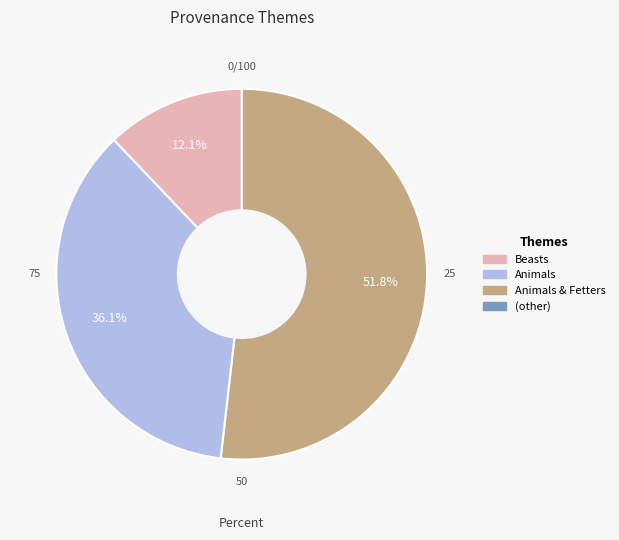

Is there a majority slice in this chart?

Yes